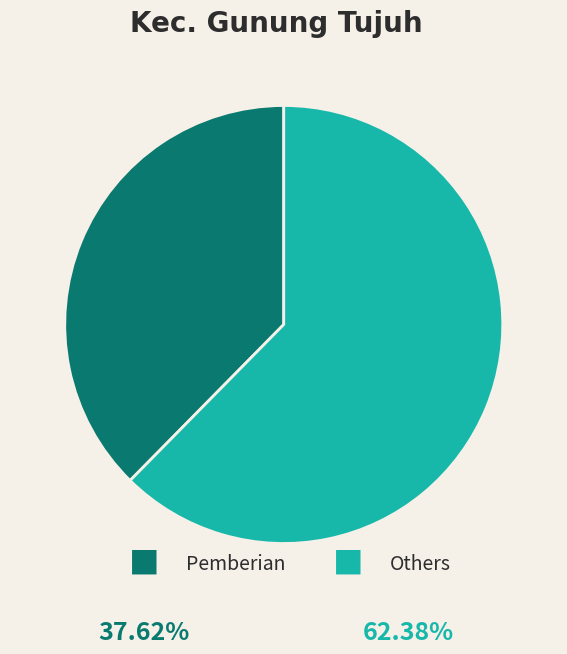

Is there a majority slice in this chart?

Yes